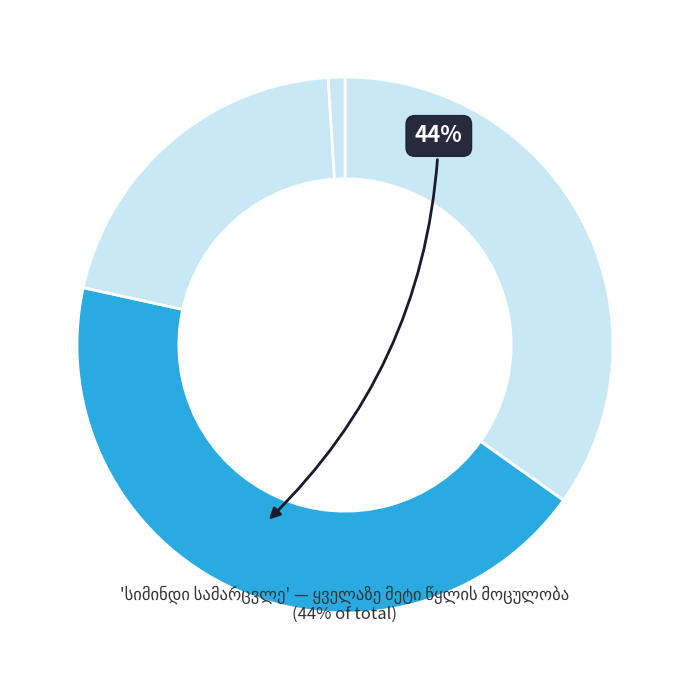

Do სიმინდი სამარცვლე and მრავალწლიანი ბალახები together represent more than half of the pie?

Yes